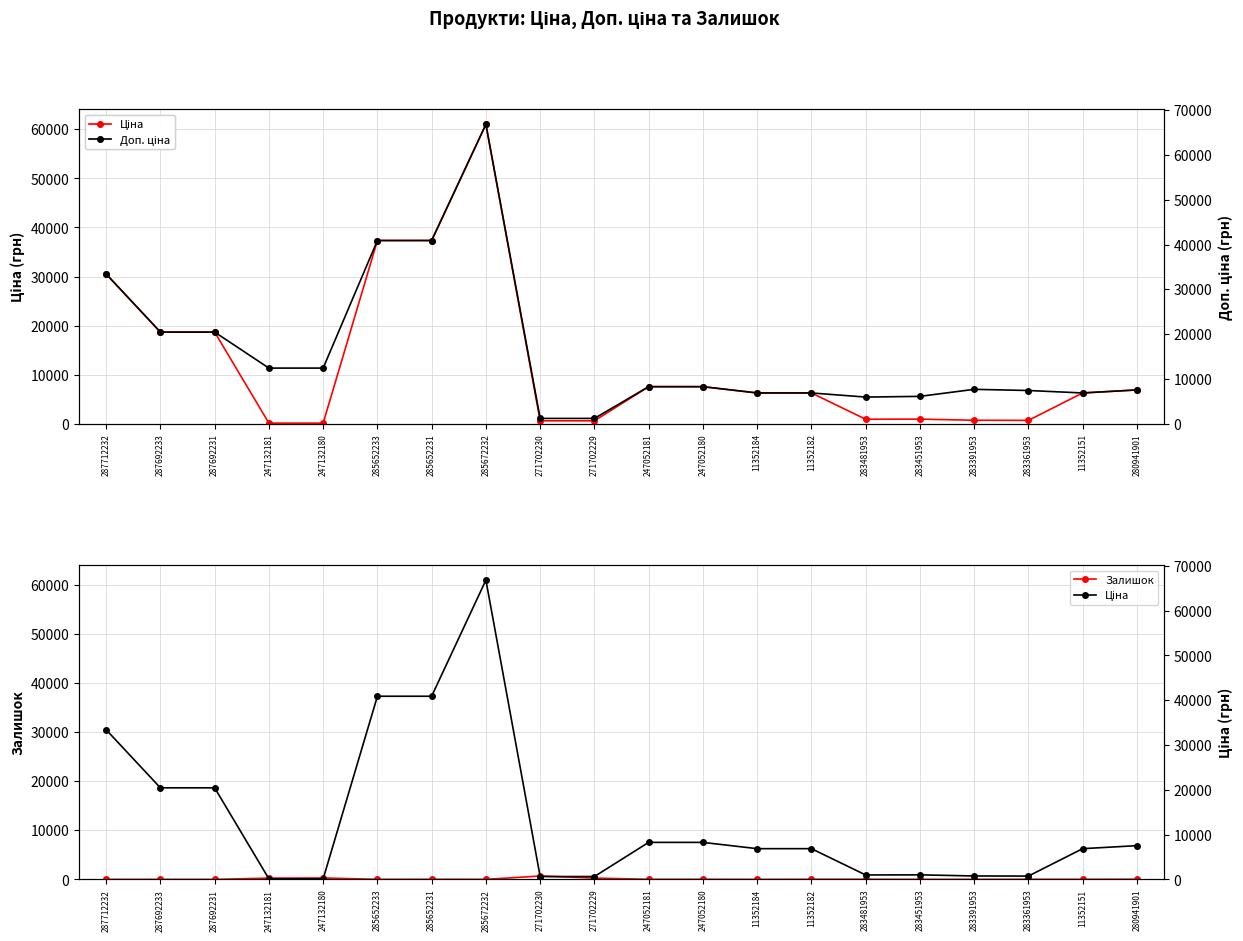

The Ціна series shows 7545.9 at 247052181. True or false?

True